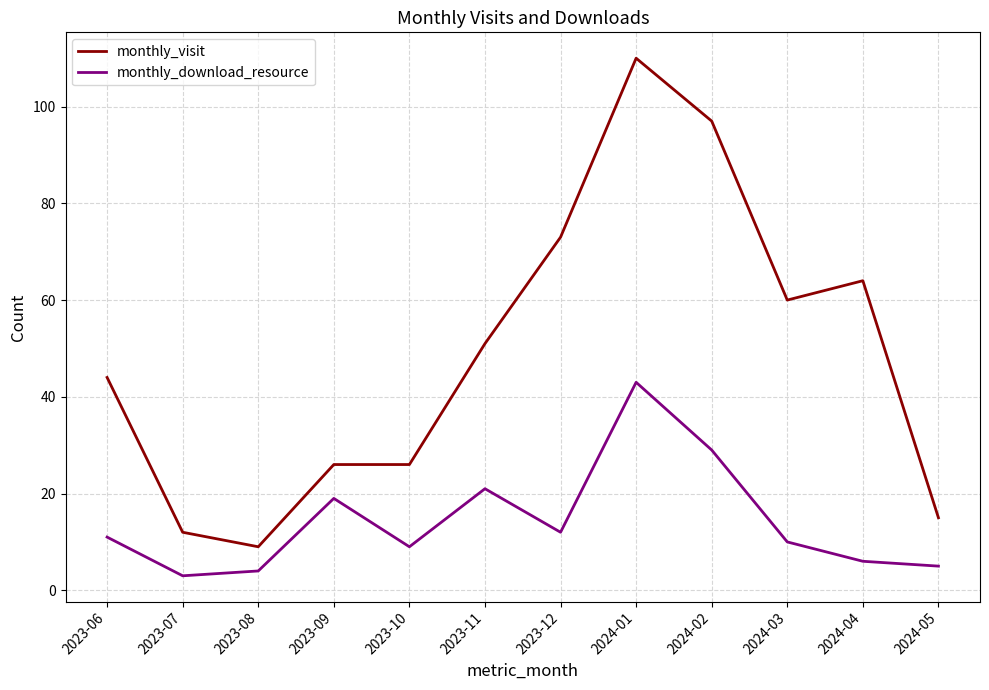

How many interior local valleys does the monthly_download_resource series have?

3